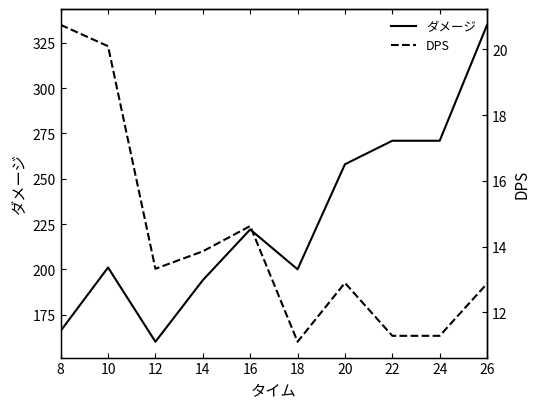

What is the value of the DPS point at the 5th from the left?

14.6